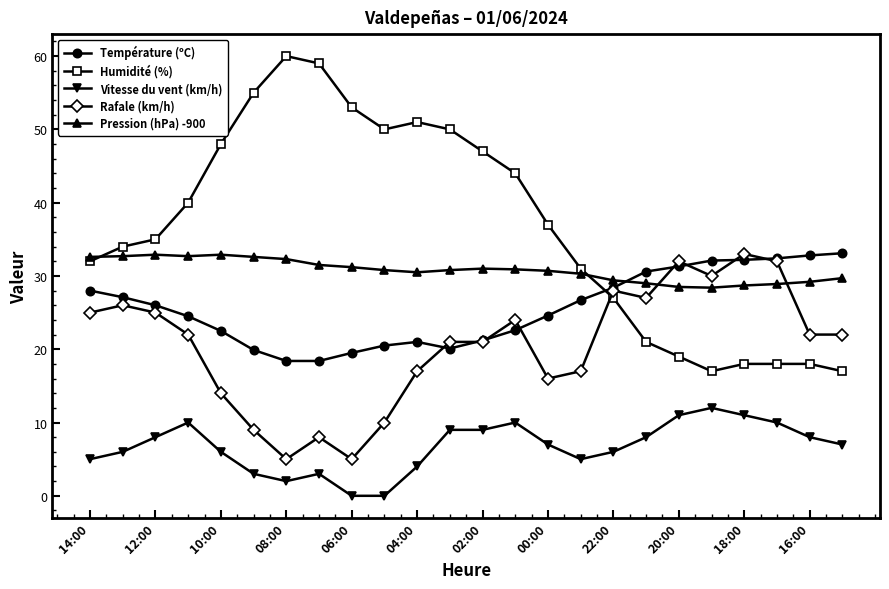

Which series has the largest range (max minus min)?

Humidité (%)